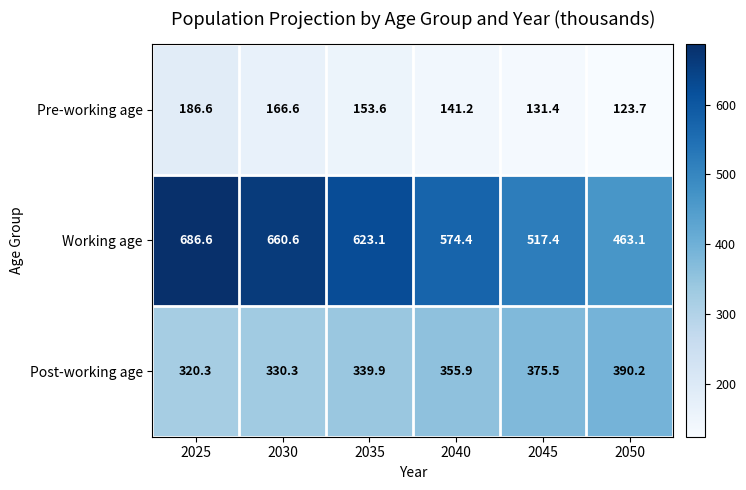

Which label corresponds to the largest value in the chart?

2025